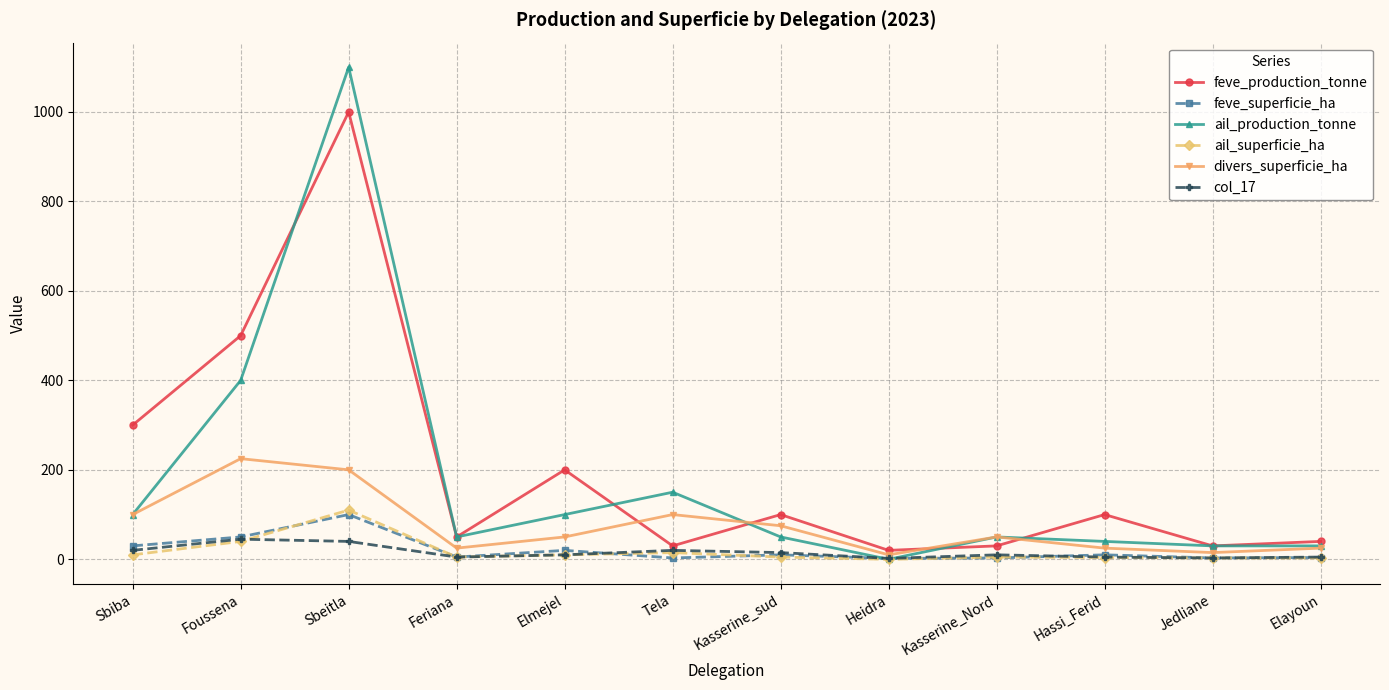

Which series has the largest range (max minus min)?

ail_production_tonne